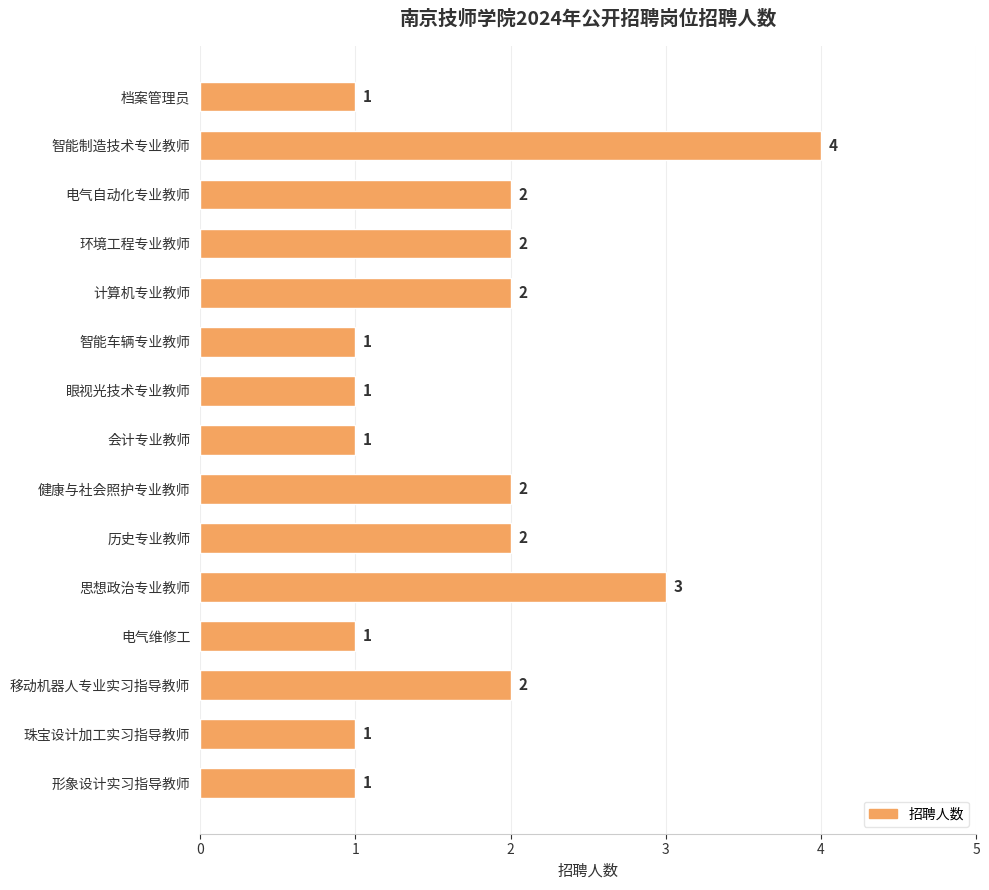

What is the greatest value displayed?

4